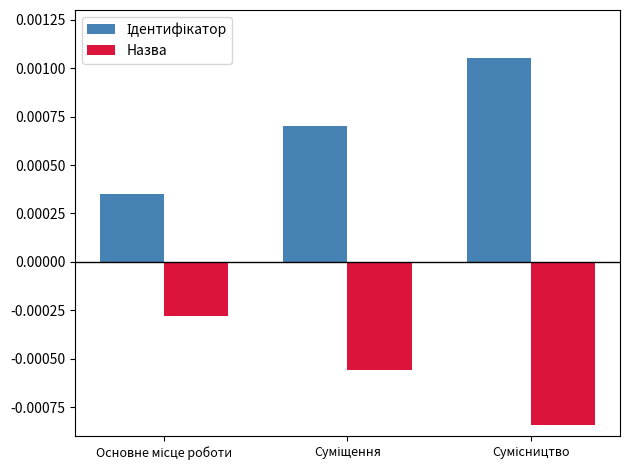

At how many categories does at least one series exceed 0?

3